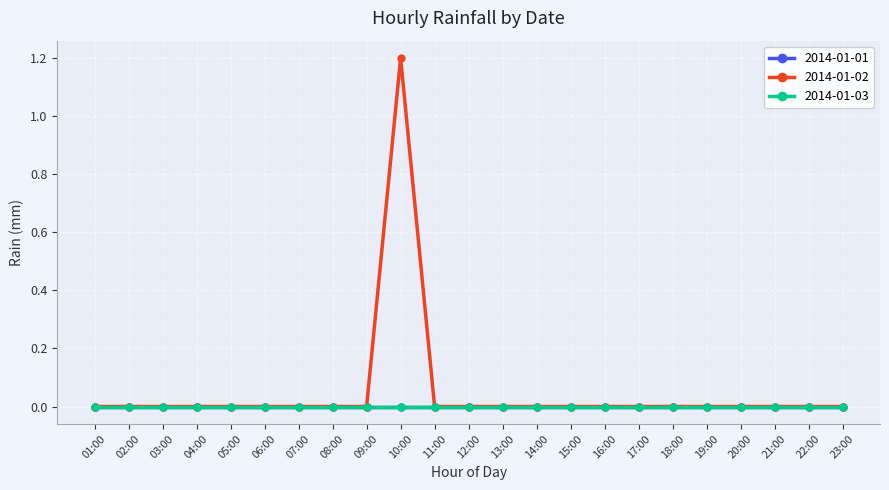

At how many categories does at least one series exceed 0?

1